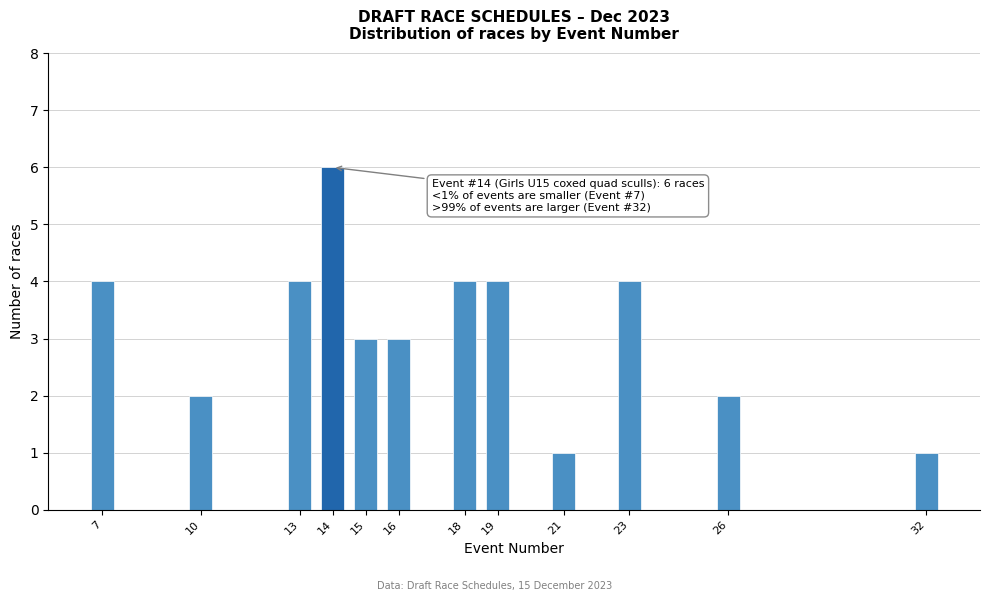

Reading left to right, list all the values displayed in this chart.

7=4	10=2	13=4	14=6	15=3	16=3	18=4	19=4	21=1	23=4	26=2	32=1